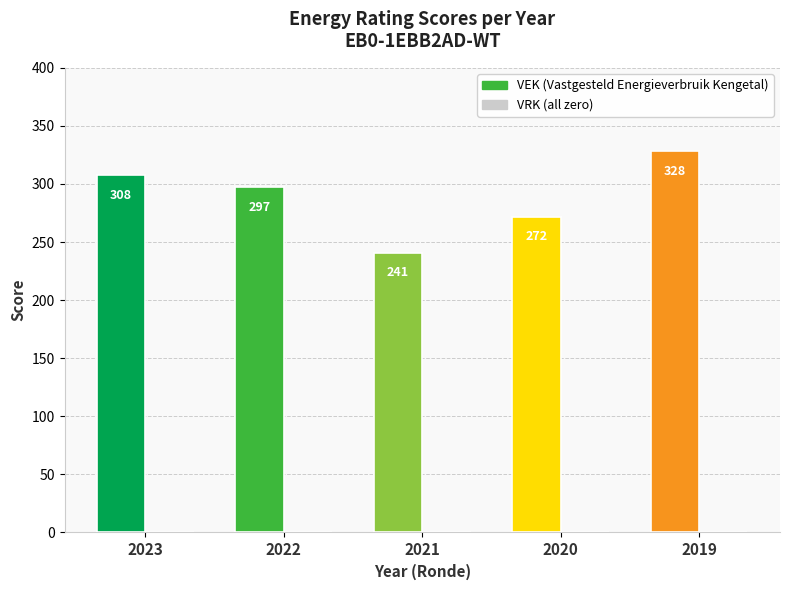

Reading left to right, transcribe all the data shown in this chart.

VEK: 2023=308	2022=297	2021=241	2020=272	2019=328
VRK: 2023=0	2022=0	2021=0	2020=0	2019=0